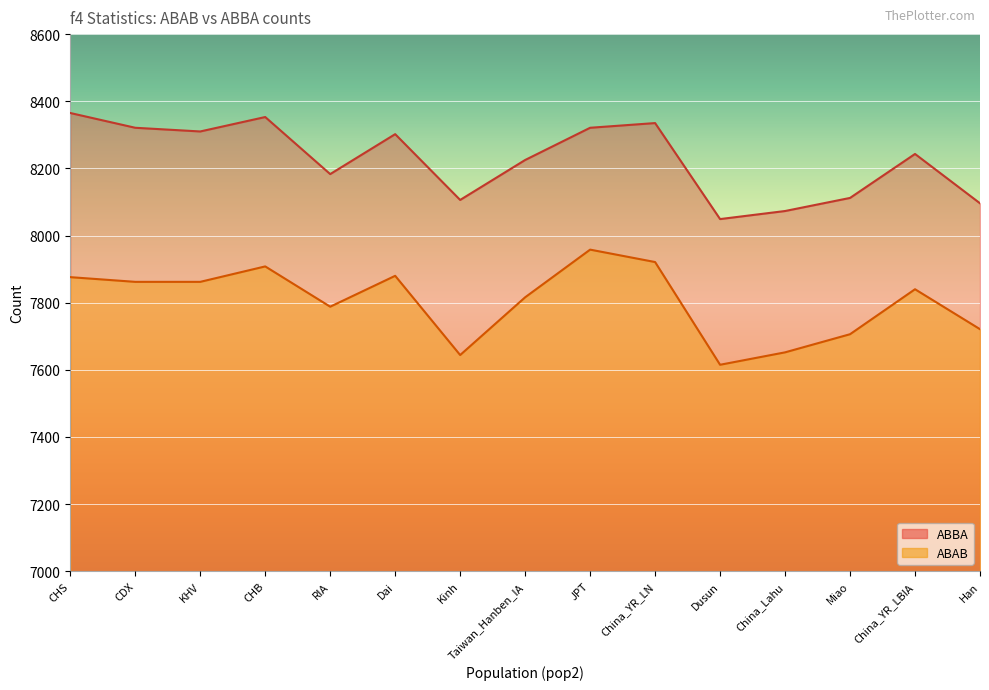

True or false: ABBA and ABAB intersect in this chart.

False